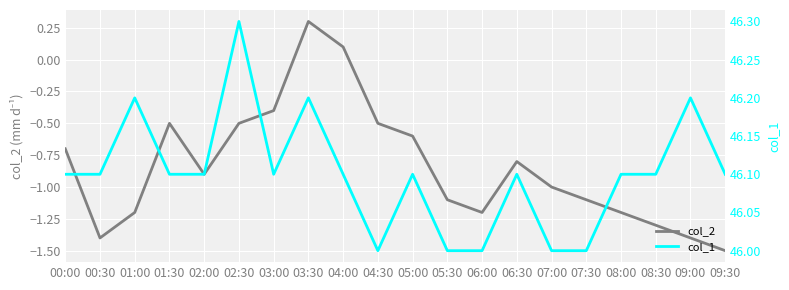

What is the label of the 6th point from the right?

07:00